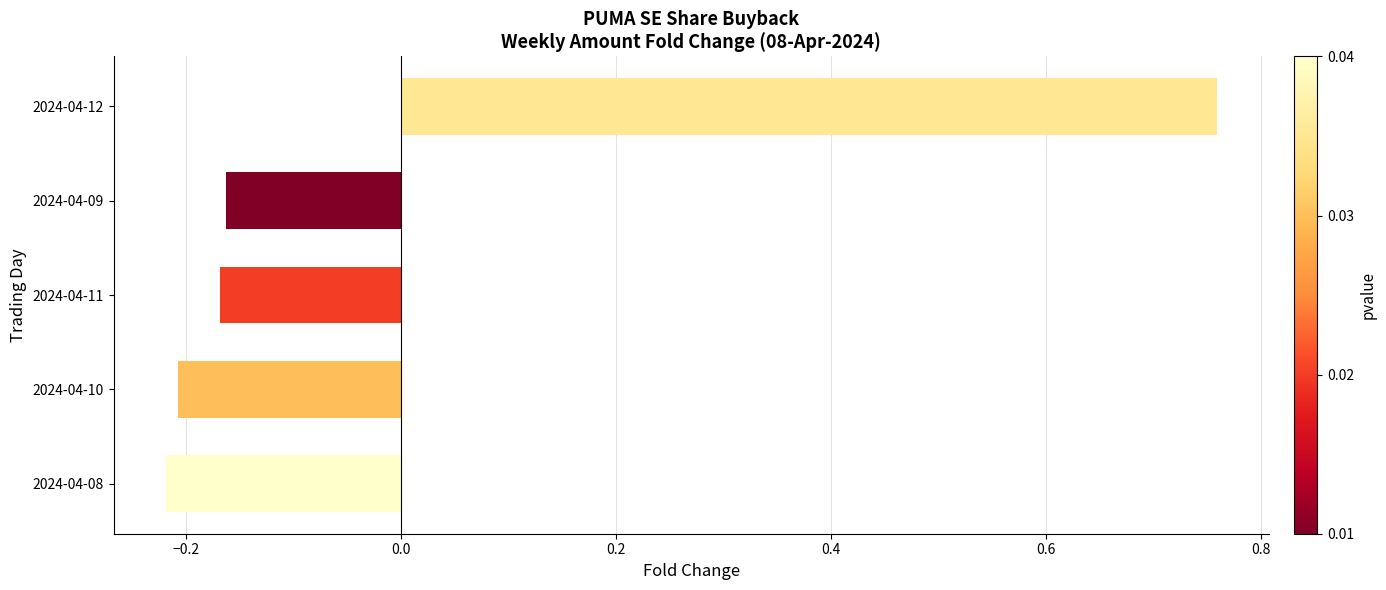

Count the number of values greater than 0.

1